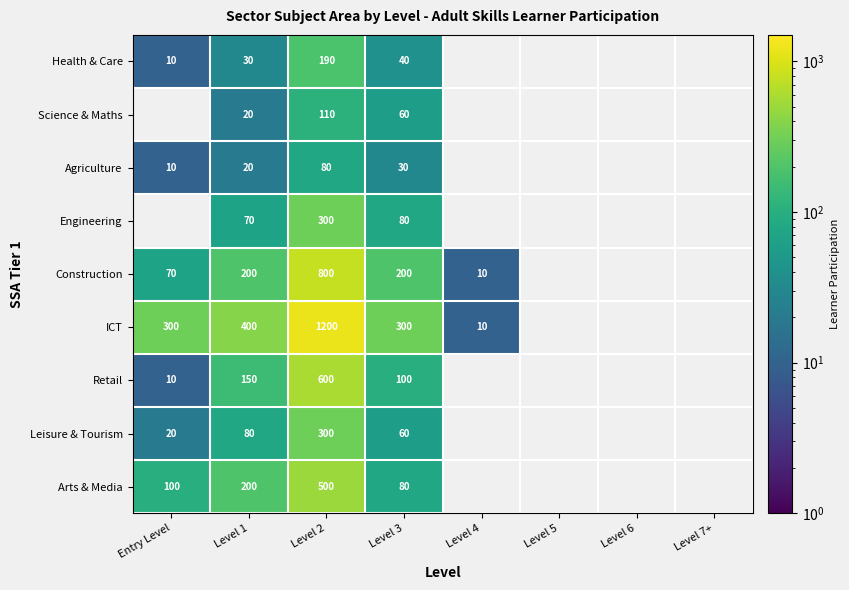

What is the sum of the Arts & Media values at Entry Level and Level 1?

300